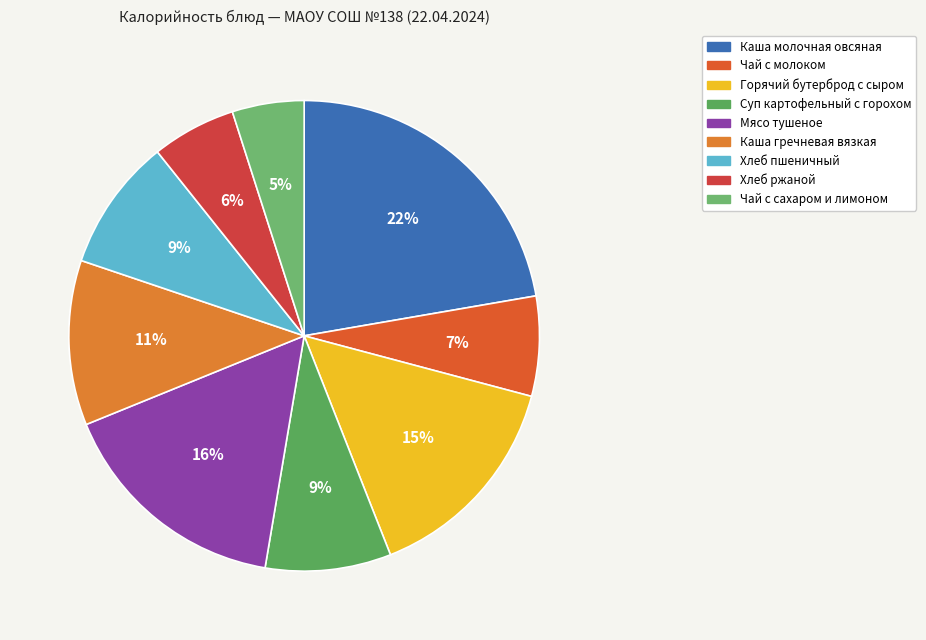

To the nearest percent, what portion does Суп картофельный с горохом represent?

9%